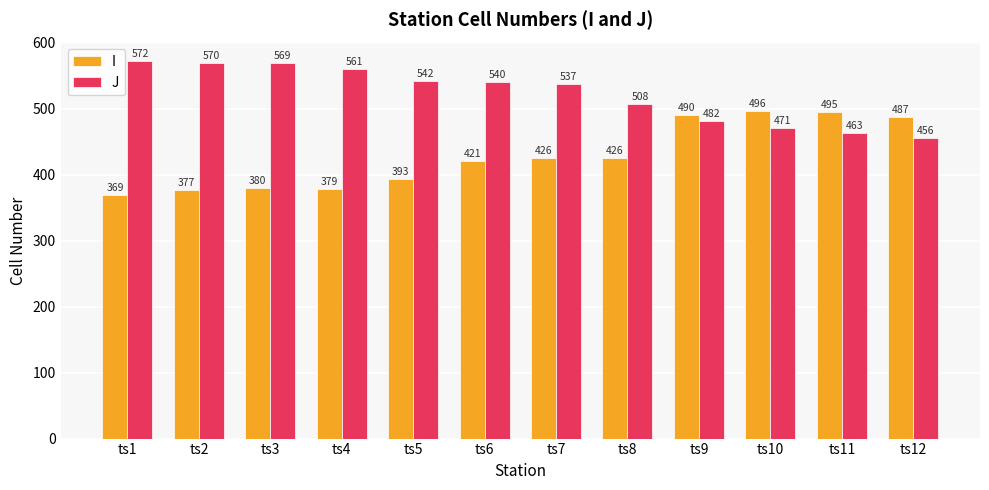

How many data points in J are less than 540?

6